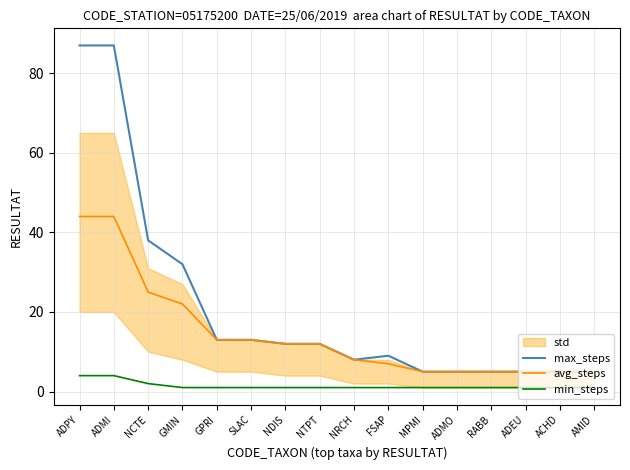

What is the difference between the min_steps values at MPMI and ADPY?

3